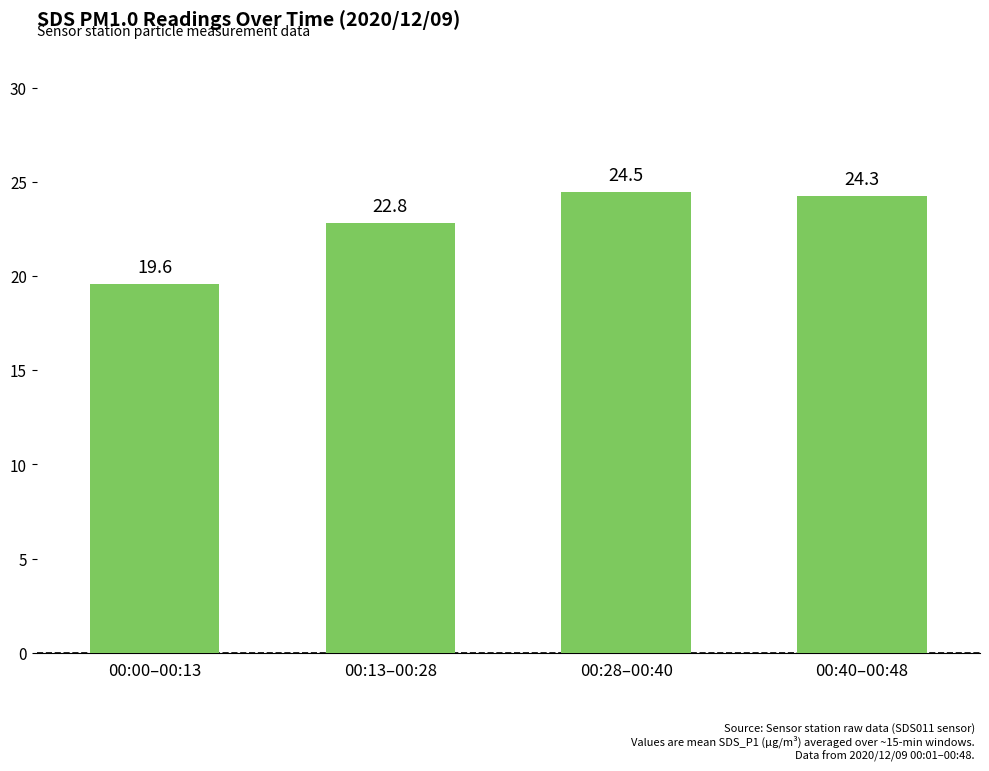

At which category does the chart reach its minimum across all series?

00:00–00:13